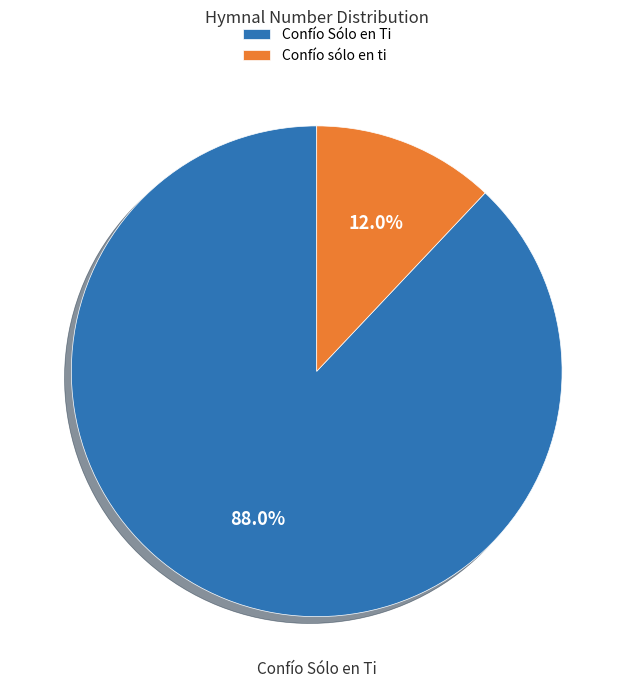

To the nearest percent, what percentage of the pie is Confío sólo en ti?

12%